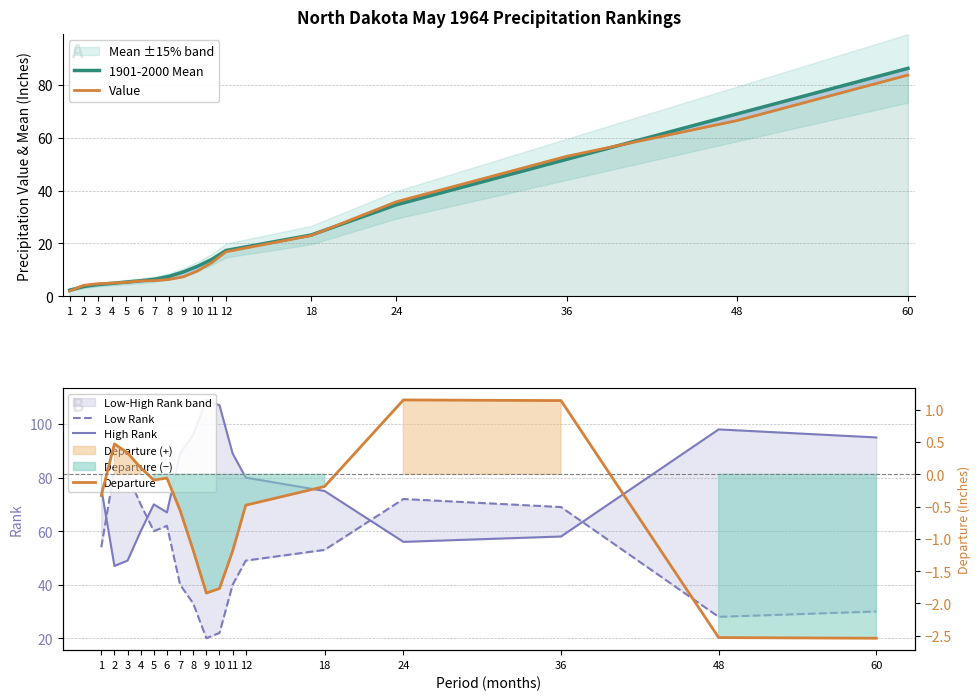

How many lines are shown in the chart?

5